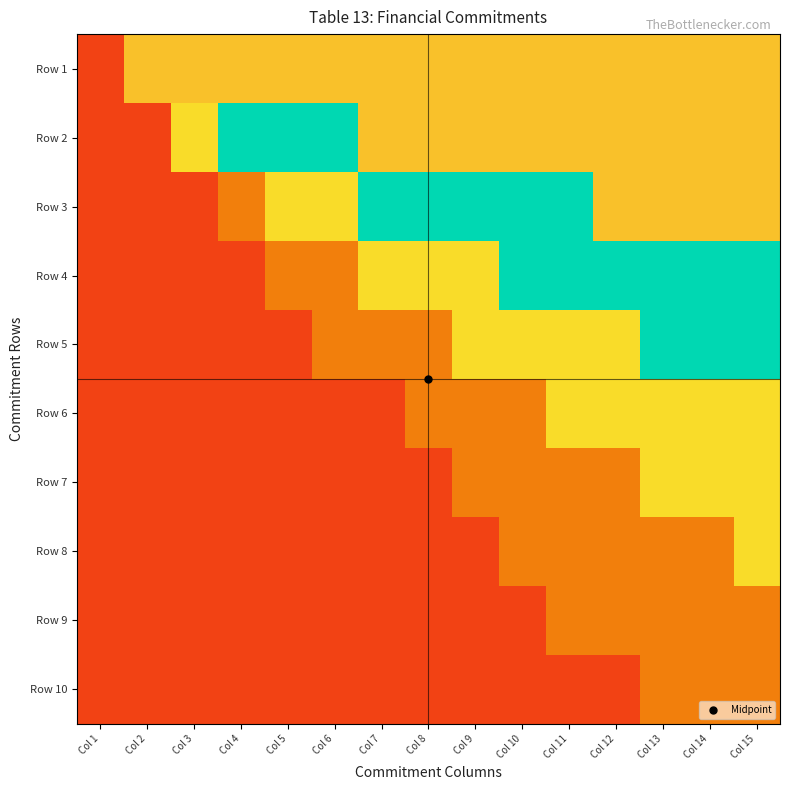

Reading left to right, list all the values displayed in this chart.

Row 1: Col 1=0.1	Col 2=0.9	Col 3=0.9	Col 4=0.9	Col 5=0.9	Col 6=0.9	Col 7=0.9	Col 8=0.9	Col 9=0.9	Col 10=0.9	Col 11=0.9	Col 12=0.9	Col 13=0.9	Col 14=0.9	Col 15=0.9
Row 2: Col 1=0.1	Col 2=0.1	Col 3=0.4	Col 4=0.6	Col 5=0.7	Col 6=0.7	Col 7=0.9	Col 8=0.9	Col 9=0.9	Col 10=0.9	Col 11=0.9	Col 12=0.9	Col 13=0.9	Col 14=0.9	Col 15=0.9
Row 3: Col 1=0.1	Col 2=0.1	Col 3=0.1	Col 4=0.2	Col 5=0.4	Col 6=0.4	Col 7=0.6	Col 8=0.6	Col 9=0.7	Col 10=0.7	Col 11=0.7	Col 12=0.9	Col 13=0.9	Col 14=0.9	Col 15=0.9
Row 4: Col 1=0.1	Col 2=0.1	Col 3=0.1	Col 4=0.1	Col 5=0.2	Col 6=0.2	Col 7=0.4	Col 8=0.4	Col 9=0.4	Col 10=0.6	Col 11=0.6	Col 12=0.6	Col 13=0.7	Col 14=0.7	Col 15=0.7
Row 5: Col 1=0.1	Col 2=0.1	Col 3=0.1	Col 4=0.1	Col 5=0.1	Col 6=0.2	Col 7=0.2	Col 8=0.2	Col 9=0.4	Col 10=0.4	Col 11=0.4	Col 12=0.4	Col 13=0.6	Col 14=0.6	Col 15=0.6
Row 6: Col 1=0.1	Col 2=0.1	Col 3=0.1	Col 4=0.1	Col 5=0.1	Col 6=0.1	Col 7=0.1	Col 8=0.2	Col 9=0.2	Col 10=0.2	Col 11=0.4	Col 12=0.4	Col 13=0.4	Col 14=0.4	Col 15=0.4
Row 7: Col 1=0.1	Col 2=0.1	Col 3=0.1	Col 4=0.1	Col 5=0.1	Col 6=0.1	Col 7=0.1	Col 8=0.1	Col 9=0.2	Col 10=0.2	Col 11=0.2	Col 12=0.2	Col 13=0.4	Col 14=0.4	Col 15=0.4
Row 8: Col 1=0.1	Col 2=0.1	Col 3=0.1	Col 4=0.1	Col 5=0.1	Col 6=0.1	Col 7=0.1	Col 8=0.1	Col 9=0.1	Col 10=0.2	Col 11=0.2	Col 12=0.2	Col 13=0.2	Col 14=0.2	Col 15=0.4
Row 9: Col 1=0.1	Col 2=0.1	Col 3=0.1	Col 4=0.1	Col 5=0.1	Col 6=0.1	Col 7=0.1	Col 8=0.1	Col 9=0.1	Col 10=0.1	Col 11=0.2	Col 12=0.2	Col 13=0.2	Col 14=0.2	Col 15=0.2
Row 10: Col 1=0.1	Col 2=0.1	Col 3=0.1	Col 4=0.1	Col 5=0.1	Col 6=0.1	Col 7=0.1	Col 8=0.1	Col 9=0.1	Col 10=0.1	Col 11=0.1	Col 12=0.1	Col 13=0.2	Col 14=0.2	Col 15=0.2